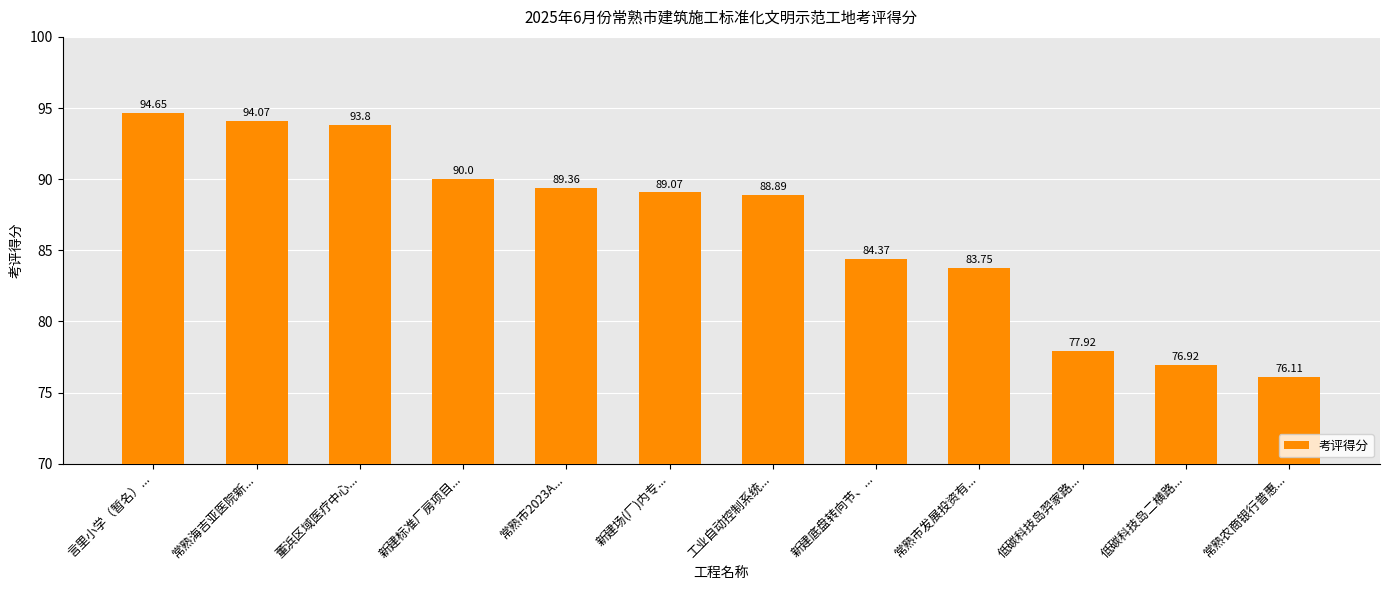

What is the label of the 1st bar from the right?

常熟农商银行普惠...